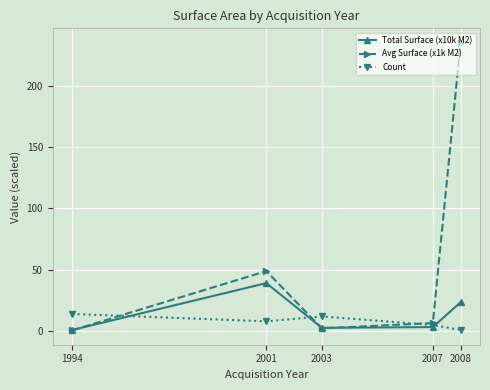

What is the sum of all Total Surface (x10k M2) values?

69.6